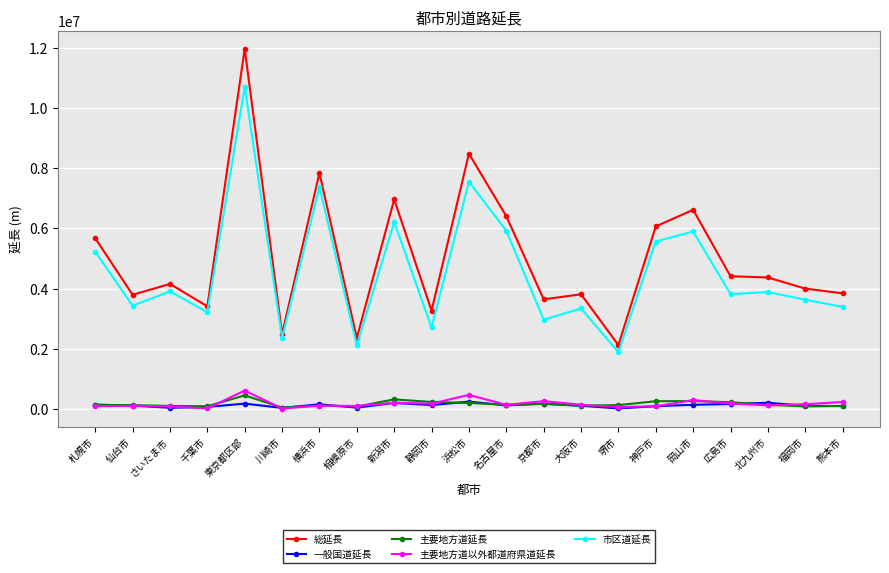

At how many categories does at least one series exceed 4242155?

10